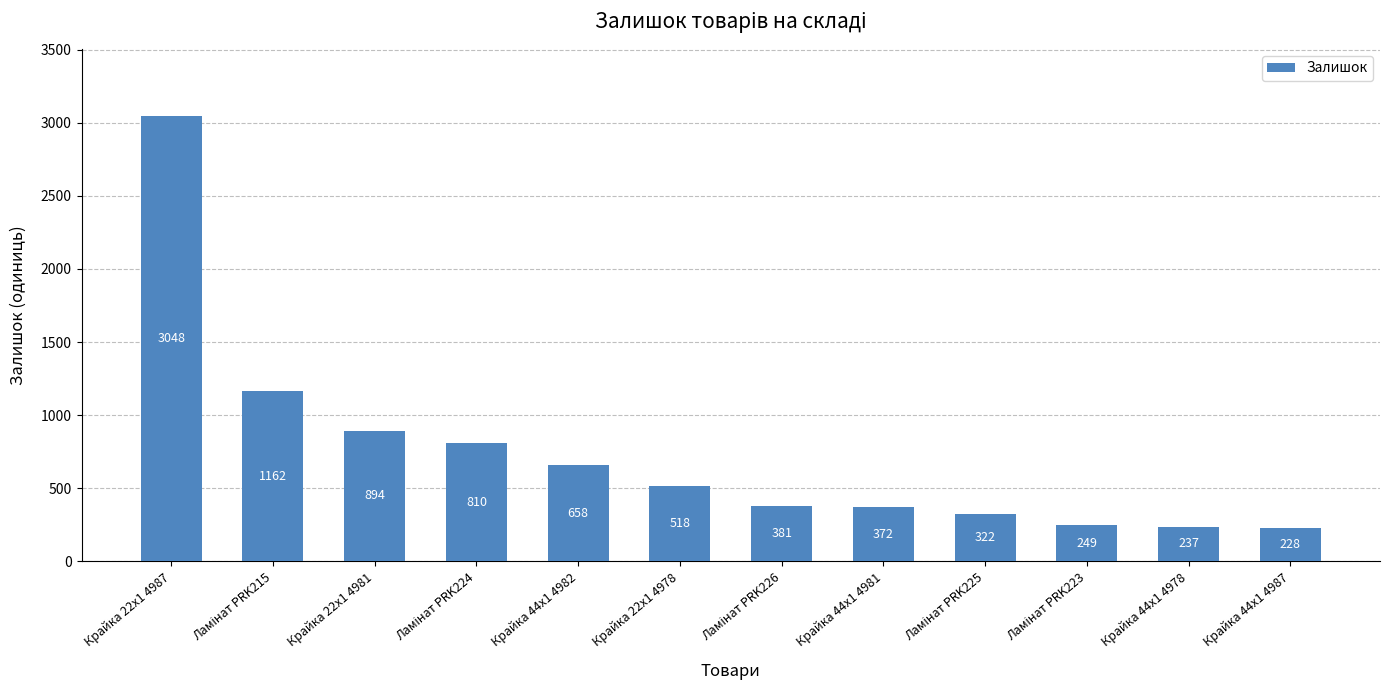

Reading left to right, list all the values displayed in this chart.

3048	1162	894	810	658	518	381	372	322	249	237	228